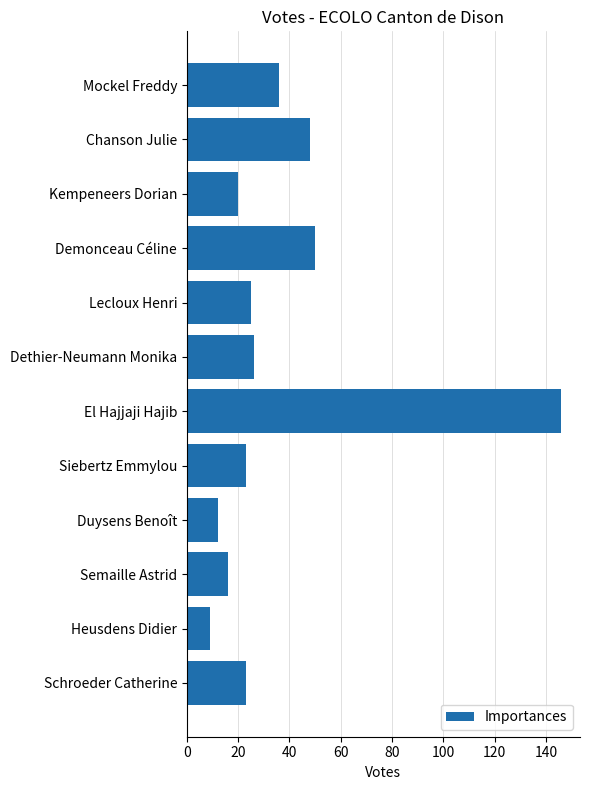

How many data points are less than 25?

6